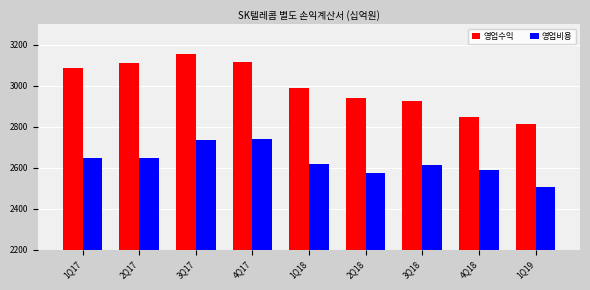

How many series are shown in this chart?

2